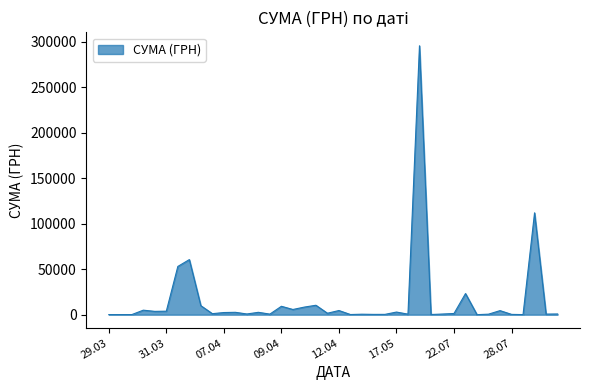

What is the greatest value displayed?

295638.6